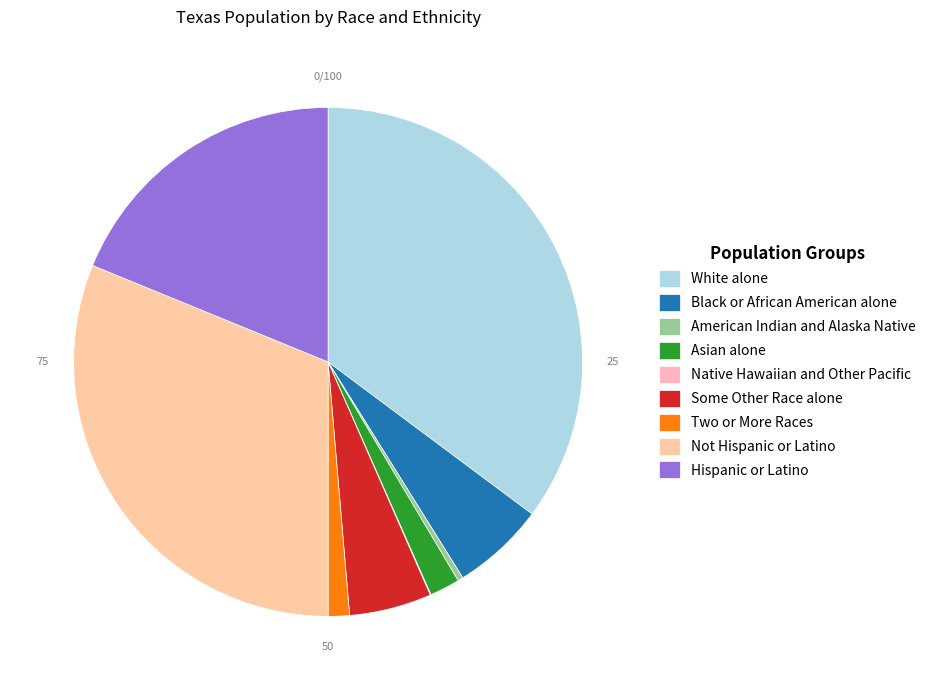

To the nearest percent, what is the average slice percentage?

11%